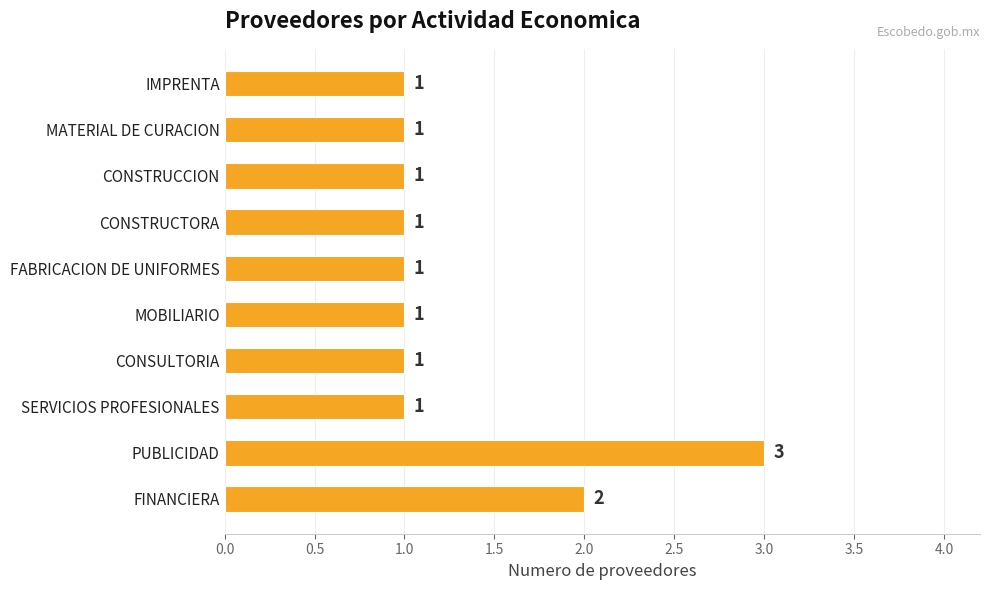

Approximately how many times larger is the value at SERVICIOS PROFESIONALES compared to IMPRENTA?

1.0